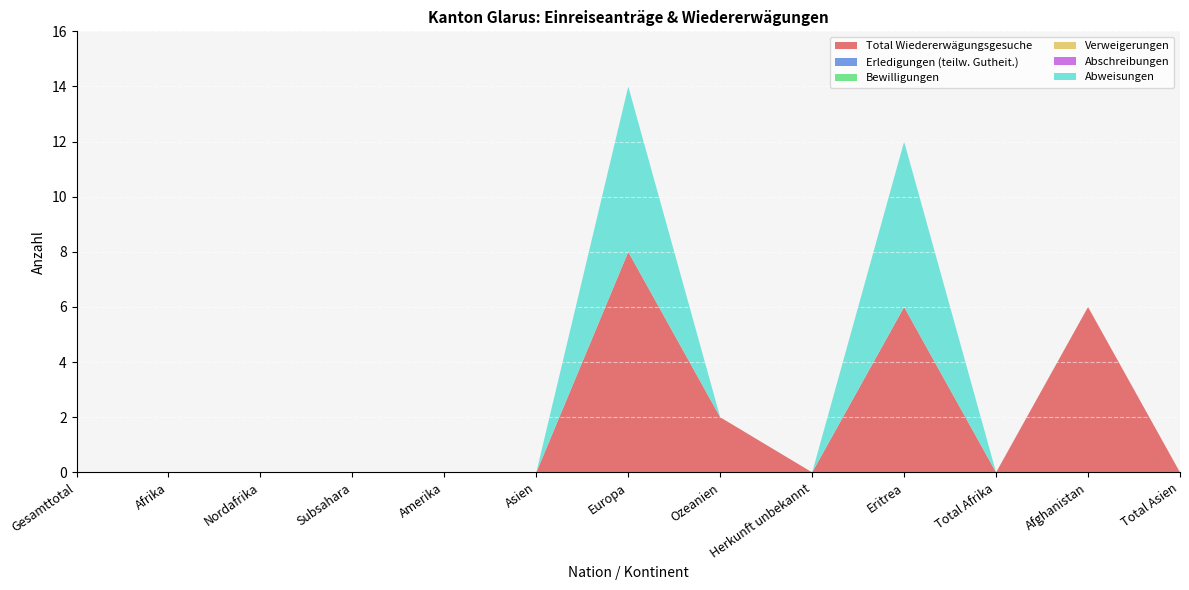

Reading right to left, extract all data points from this chart.

Total Wiedererwägungsgesuche: 0	6	0	6	0	2	8	0	0	0	0	0	0
Erledigungen (teilw. Gutheit.): 0	0	0	0	0	0	0	0	0	0	0	0	0
Bewilligungen: 0	0	0	0	0	0	0	0	0	0	0	0	0
Verweigerungen: 0	0	0	0	0	0	0	0	0	0	0	0	0
Abschreibungen: 0	0	0	0	0	0	0	0	0	0	0	0	0
Abweisungen: 0	0	0	6	0	0	6	0	0	0	0	0	0